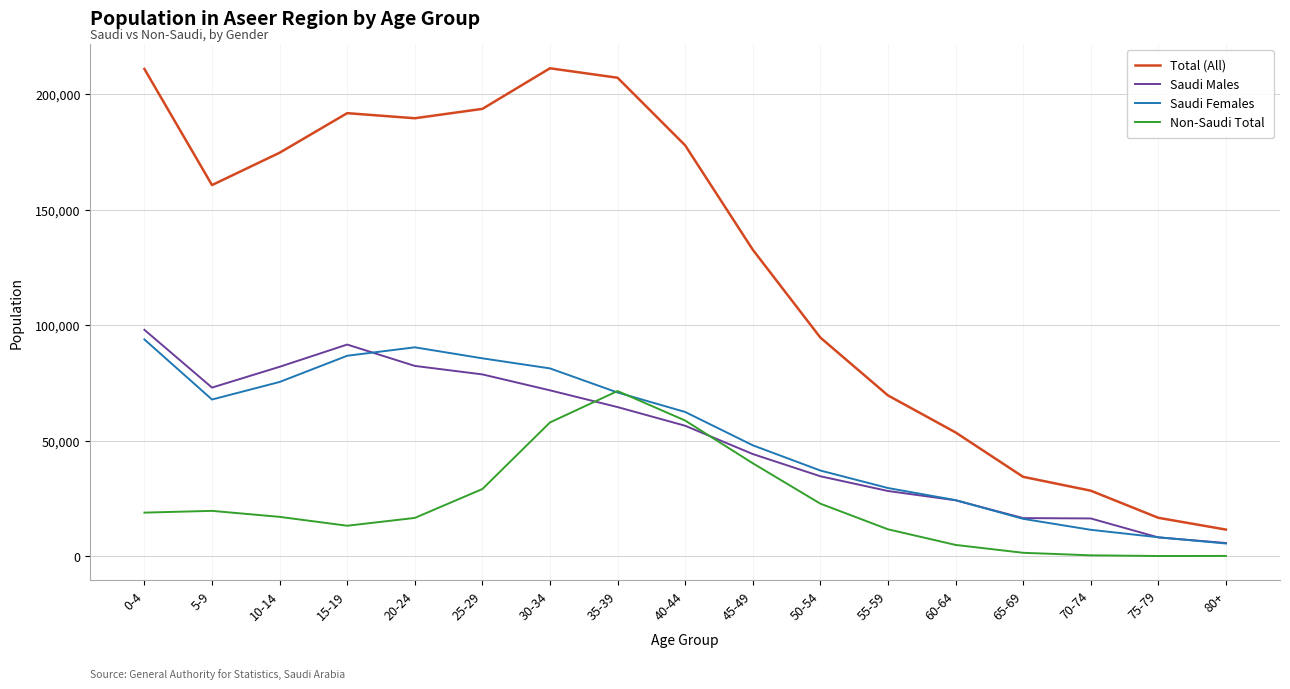

Which series has the largest range (max minus min)?

Total (All)